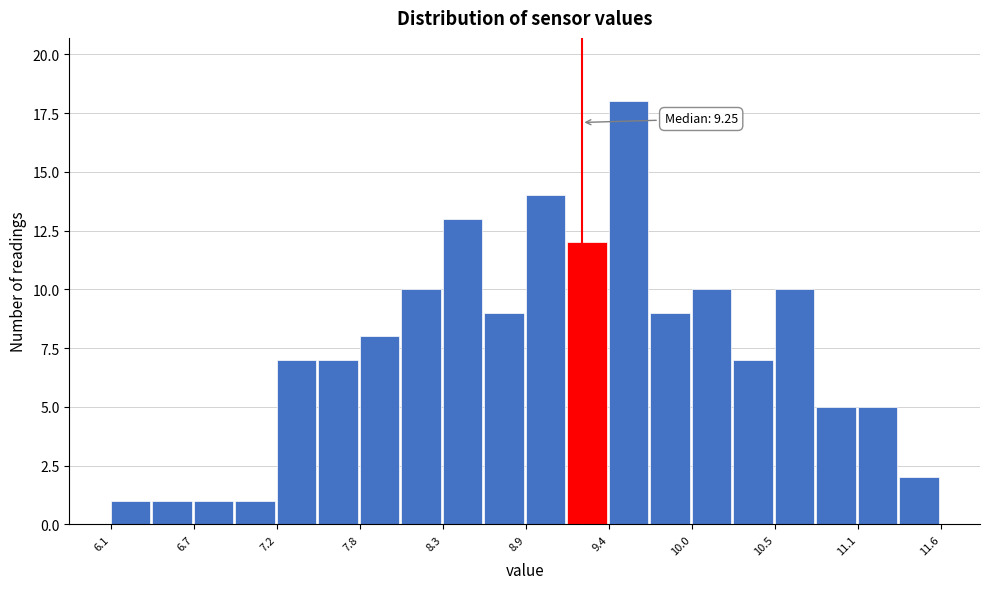

Read against the x-axis, roughly where is the centre of the tallest bar?

9.6